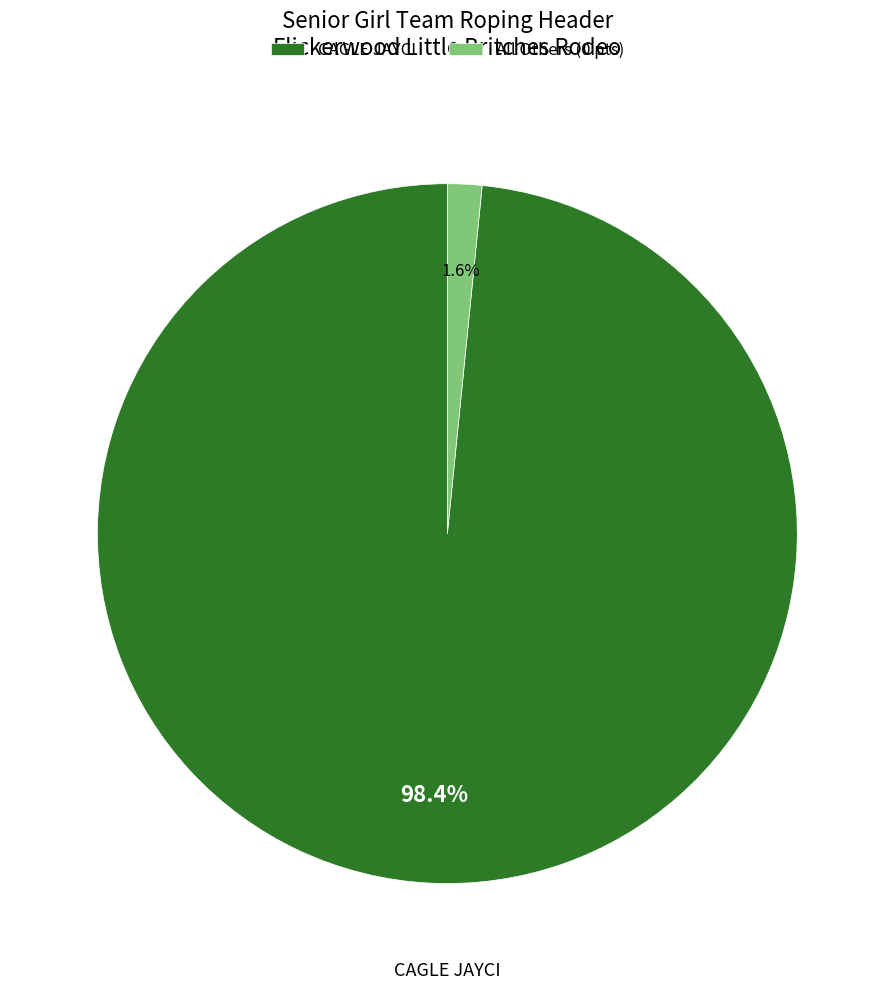

To the nearest percent, what is the difference between the largest and smallest slice percentages?

97%